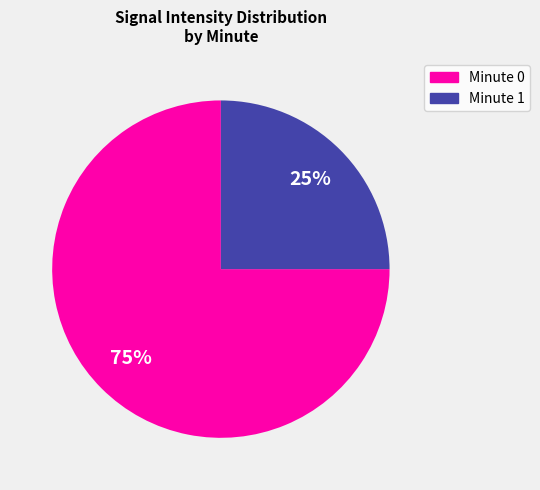

Rank the categories by value from lowest to highest.

Minute 1, Minute 0